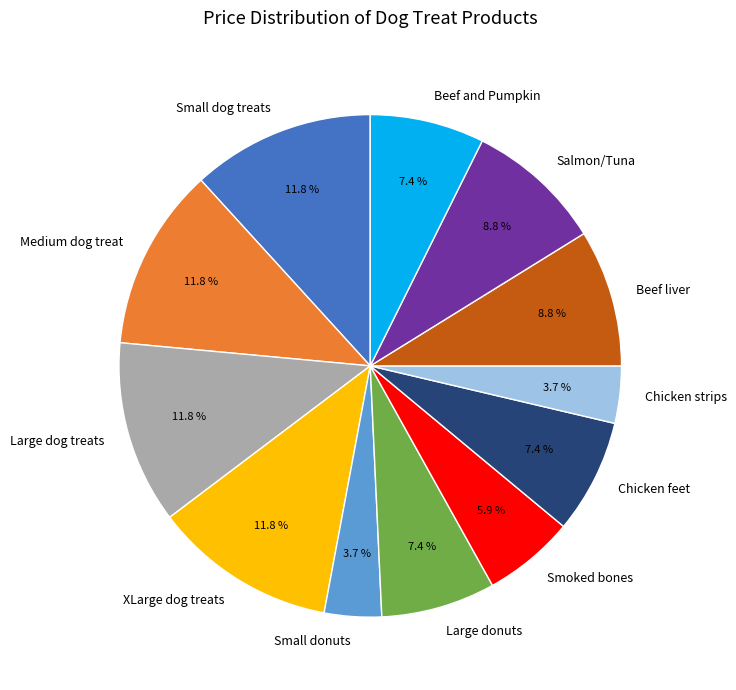

How many slices are in this pie chart?

12